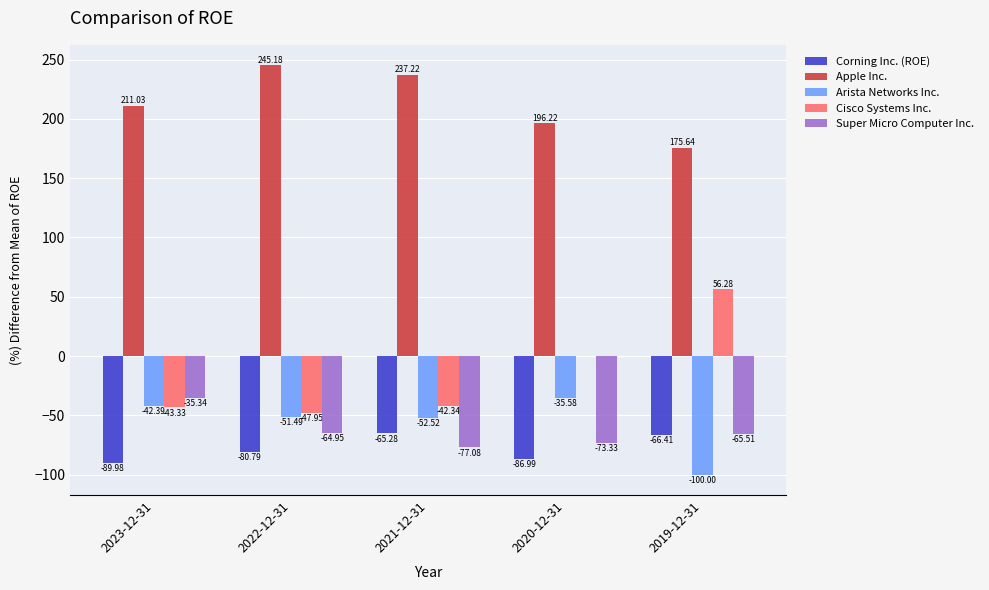

What is the sum of the Apple Inc. values at 2023-12-31 and 2021-12-31?

448.2